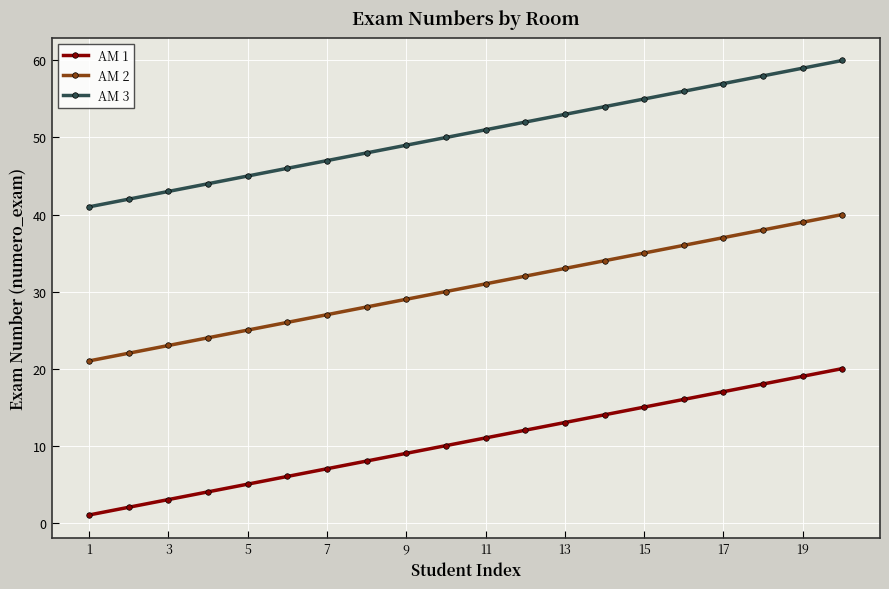

List the series in order of their overall mean, lowest first.

AM 1, AM 2, AM 3